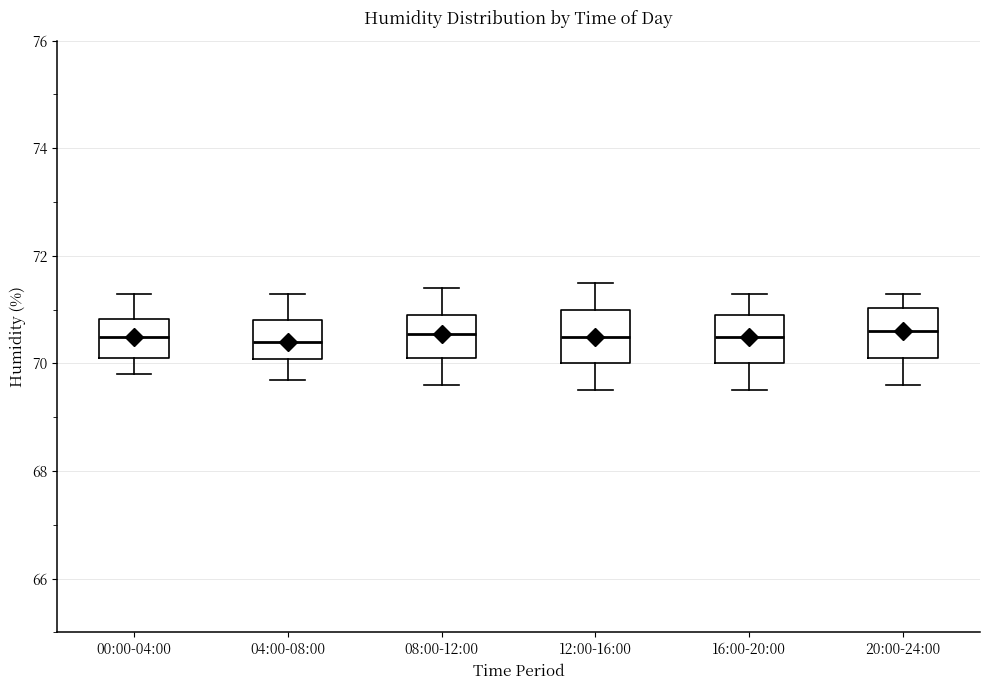

Reading left to right, transcribe this box plot: for each box, give where its median line is, the range the box spans, and where its two whiskers end, as read against the y-axis. The values are not printed on the chart, so give them approximately, as read against the axis.

00:00-04:00: median 70.6, box 70.2 to 70.8, whiskers 69.8 to 71.4
04:00-08:00: median 70.4, box 70.0 to 70.8, whiskers 69.8 to 71.4
08:00-12:00: median 70.6, box 70.2 to 71.0, whiskers 69.6 to 71.4
12:00-16:00: median 70.6, box 70.0 to 71.0, whiskers 69.6 to 71.6
16:00-20:00: median 70.6, box 70.0 to 71.0, whiskers 69.6 to 71.4
20:00-24:00: median 70.6, box 70.2 to 71.0, whiskers 69.6 to 71.4